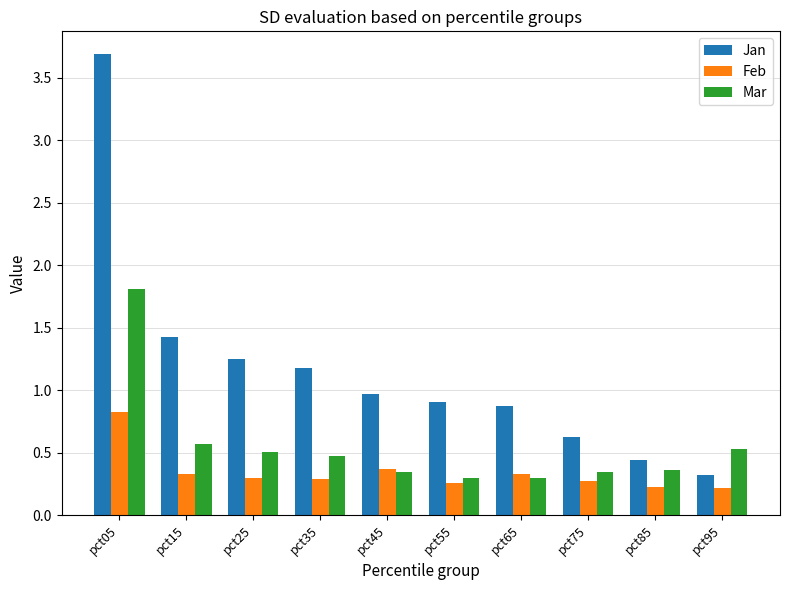

The value of Mar at pct85 is 0.4. True or false?

True